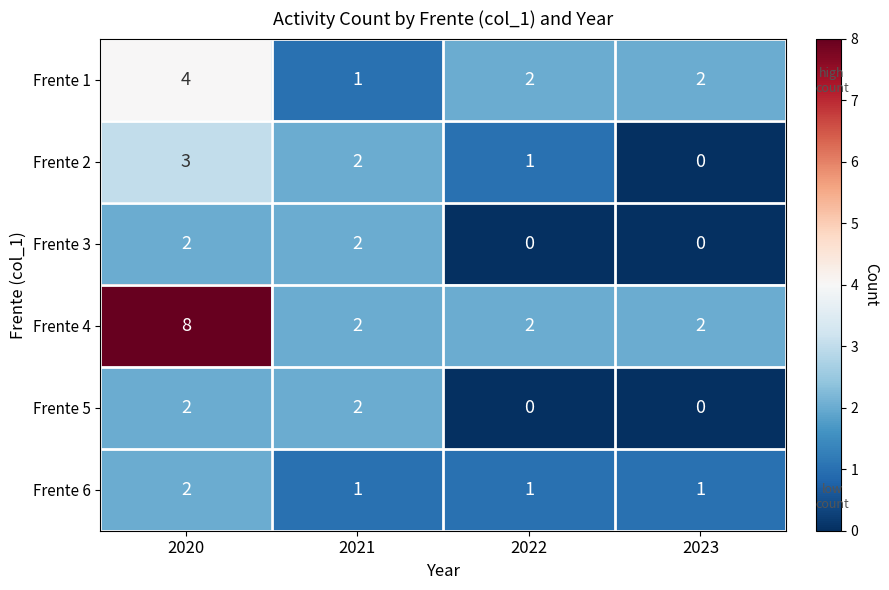

How many Frente 1 values are between 2 and 4?

3